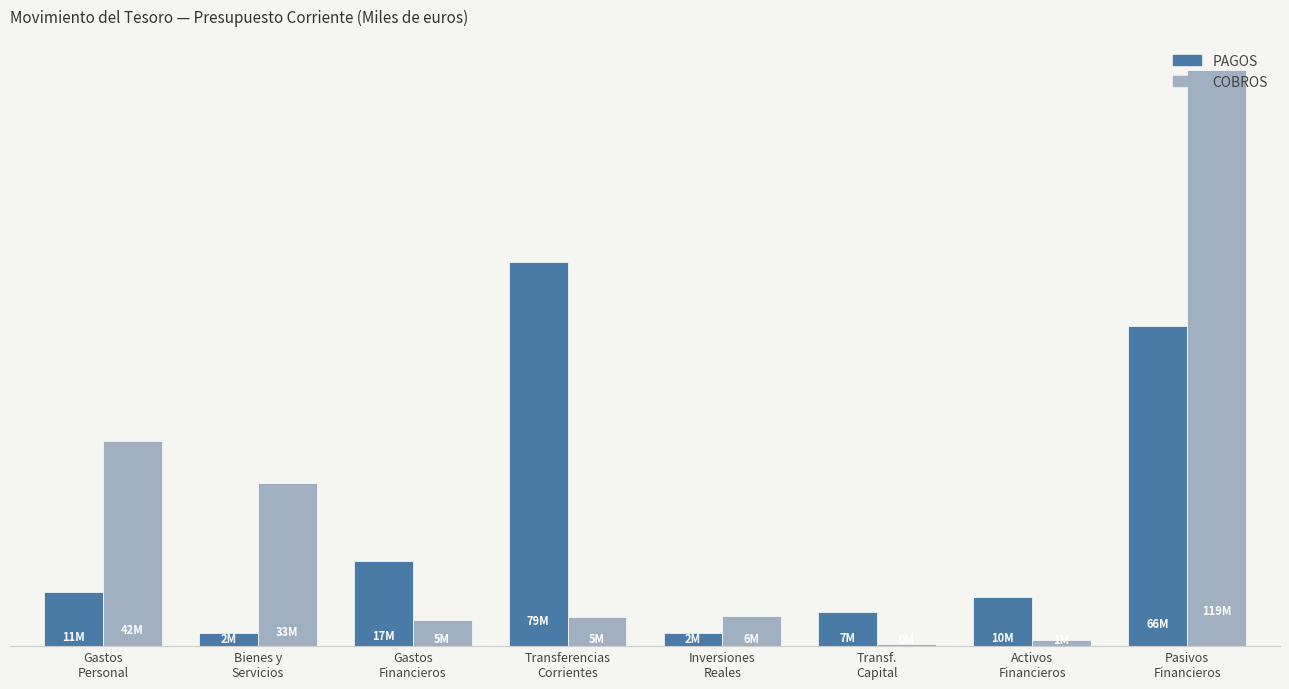

Which category has the highest value across all series?

Pasivos
Financieros